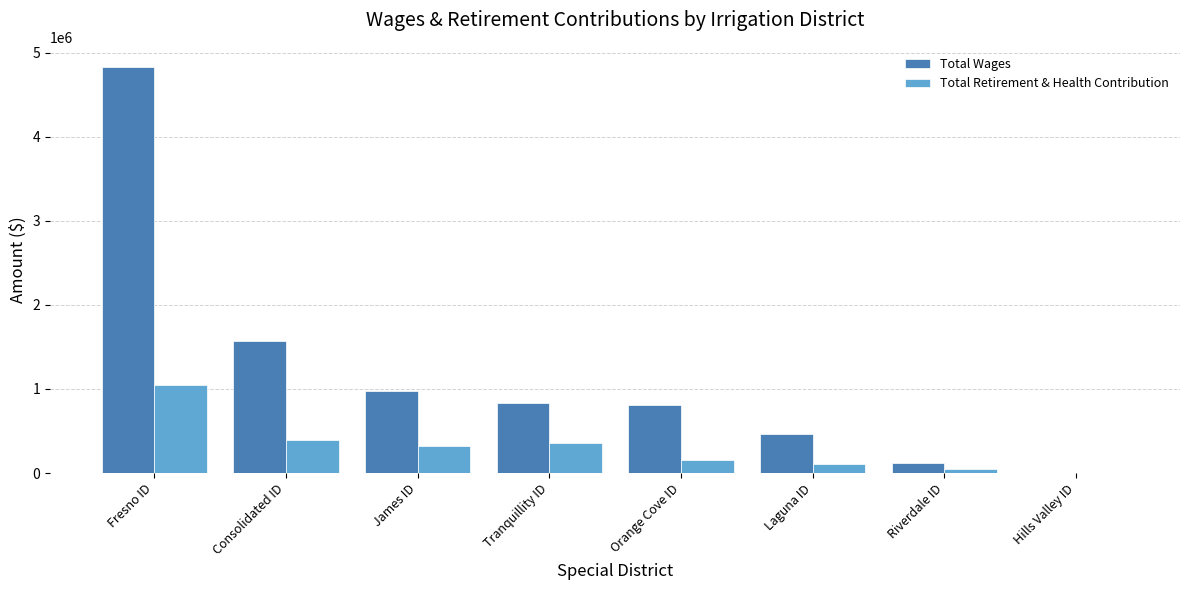

What is the total value across all series at James ID?

1302596